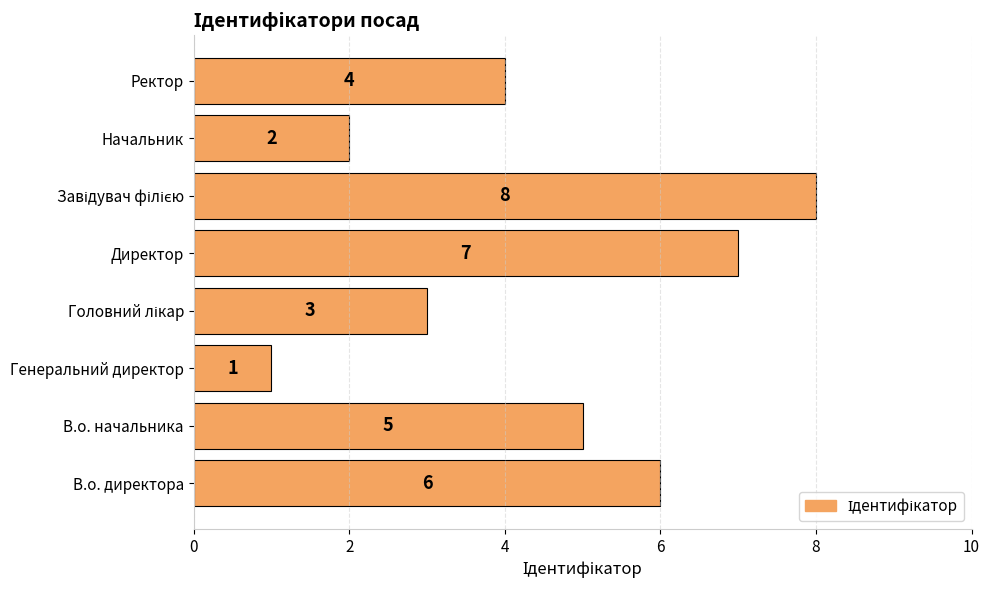

How many values are below 5?

4